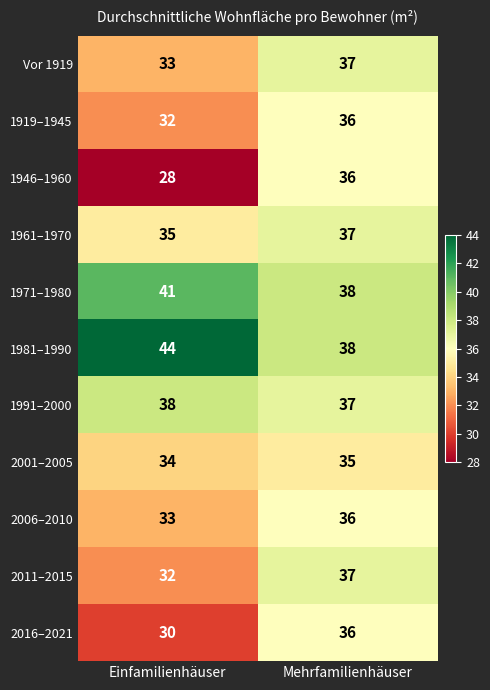

What is the lowest value of the 1981–1990 series?

38